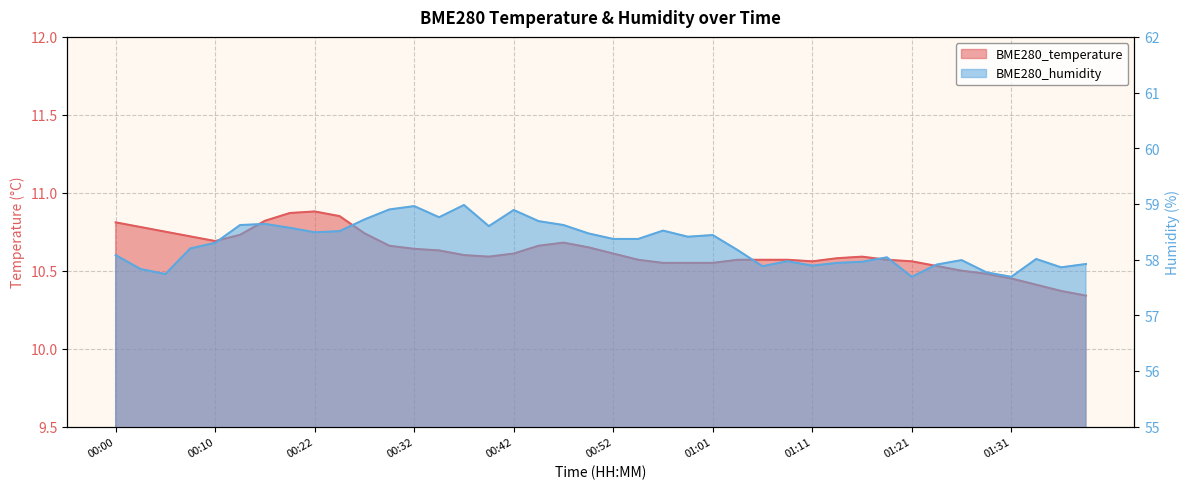

How many categories are shown in the chart?

40